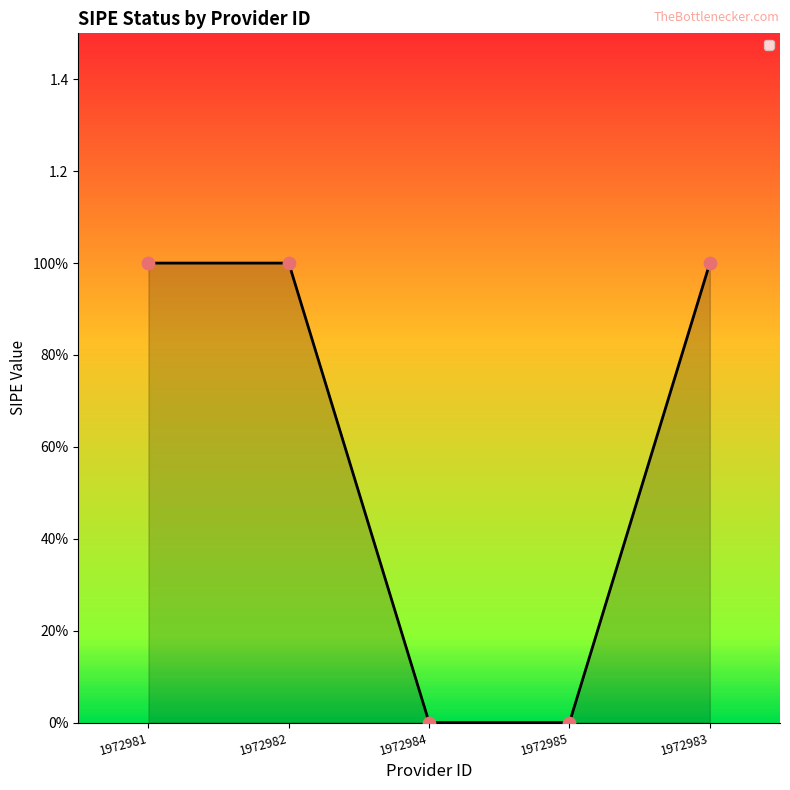

Which has a higher value, 1972984 or 1972981?

1972981